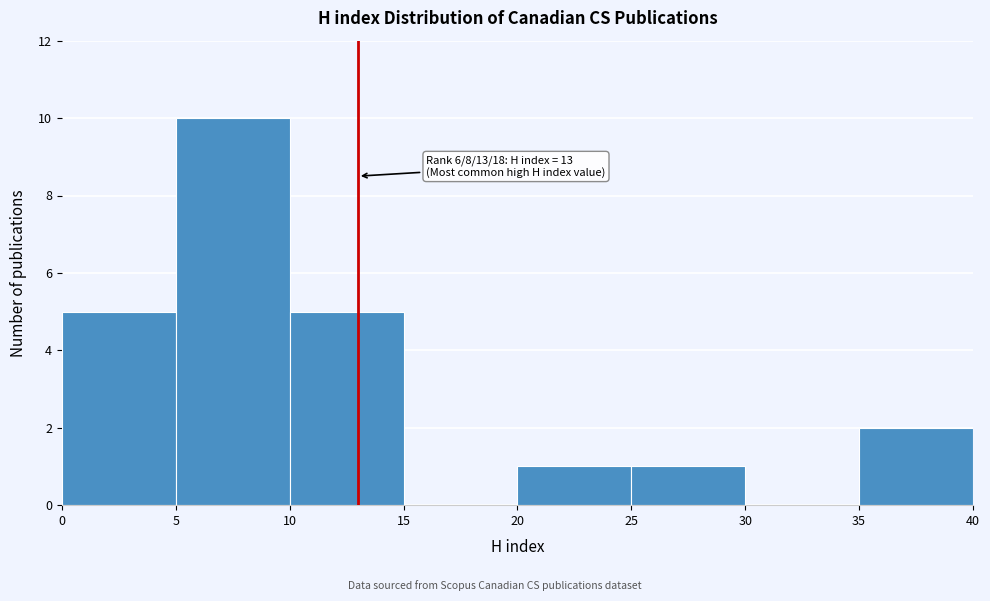

Which range on the x-axis has the tallest bar?

5 to 10